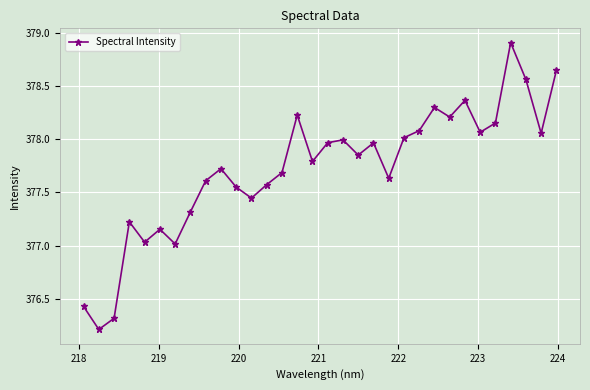

What is the difference between the maximum and minimum values?

2.7